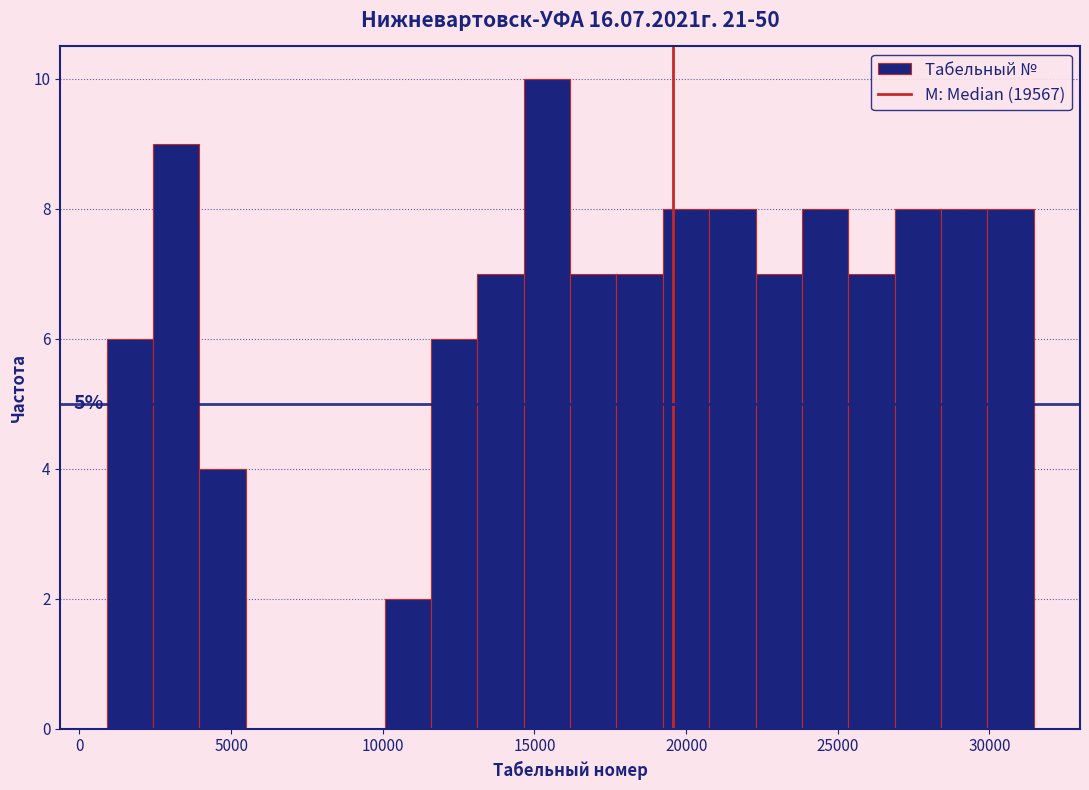

Read against the x-axis, roughly where is the centre of the tallest bar?

15500